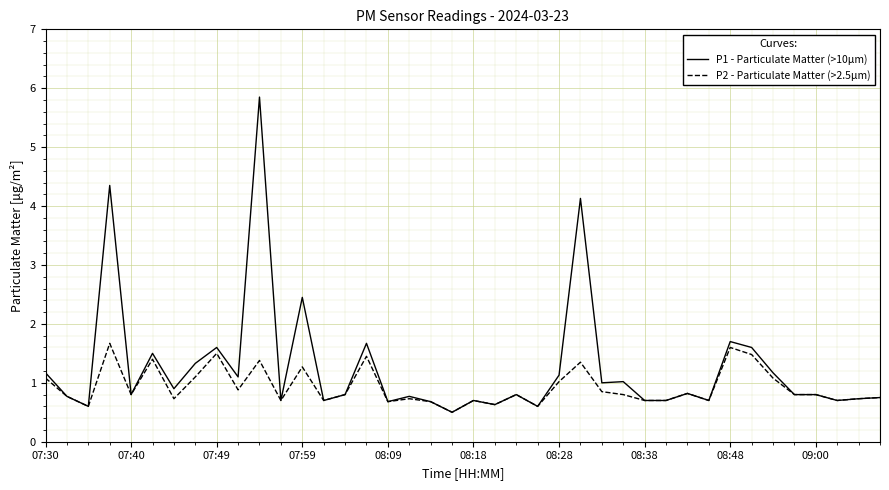

How many lines are shown in the chart?

2